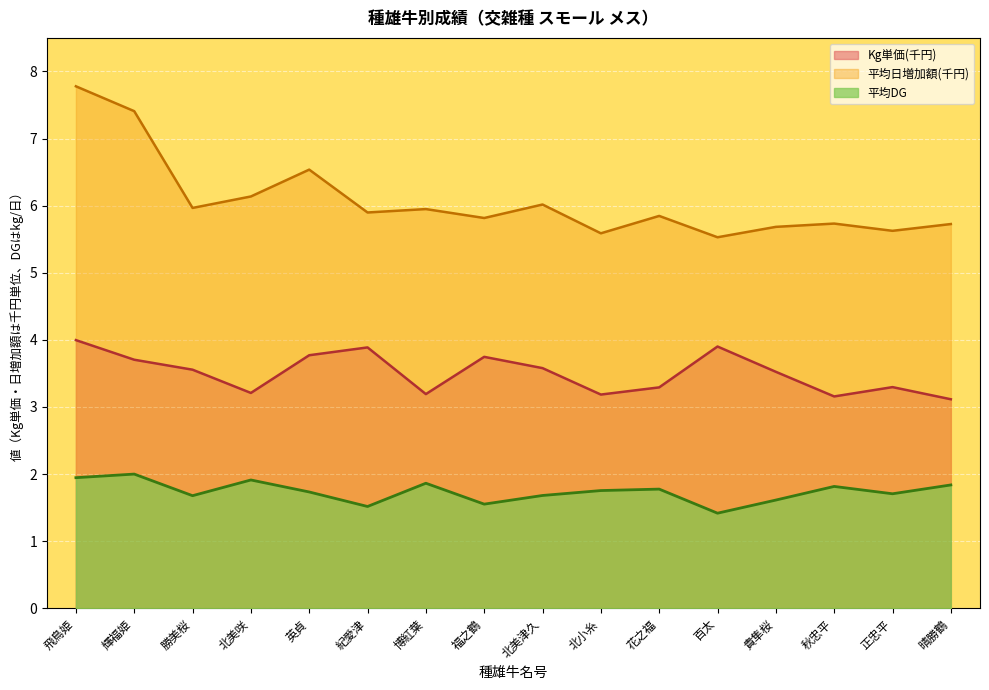

Rank the categories by 平均日増加額 value from highest to lowest.

飛鳥姫, 輝福姫, 英貞, 北美咲, 北美津久, 勝美桜, 博紅葉, 紀愛津, 花之福, 福之鶴, 秋忠平, 晴勝鶴, 貴隼桜, 正忠平, 北小糸, 百太